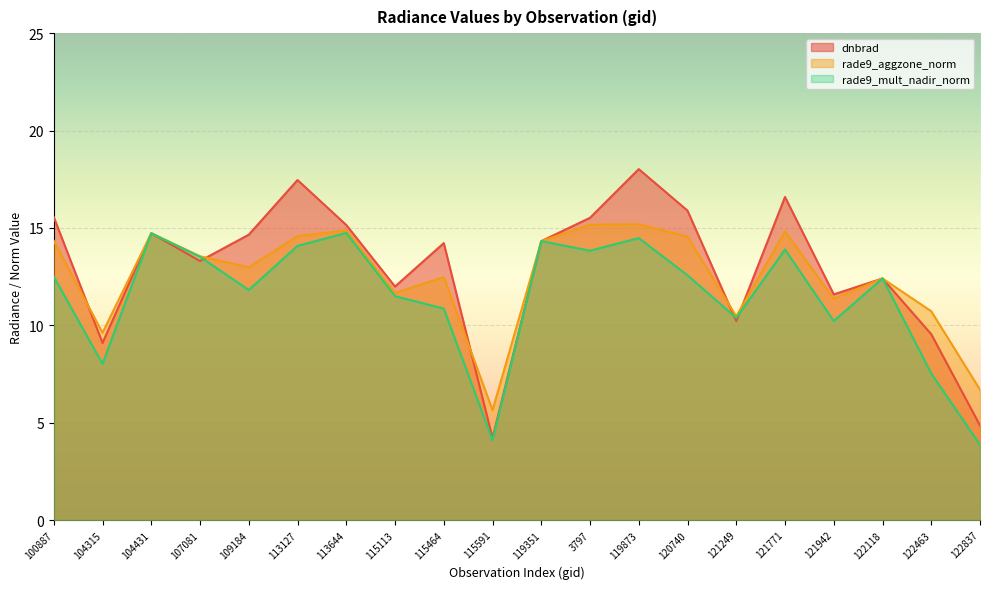

Read the rade9_mult_nadir_norm value at 122118.

12.4